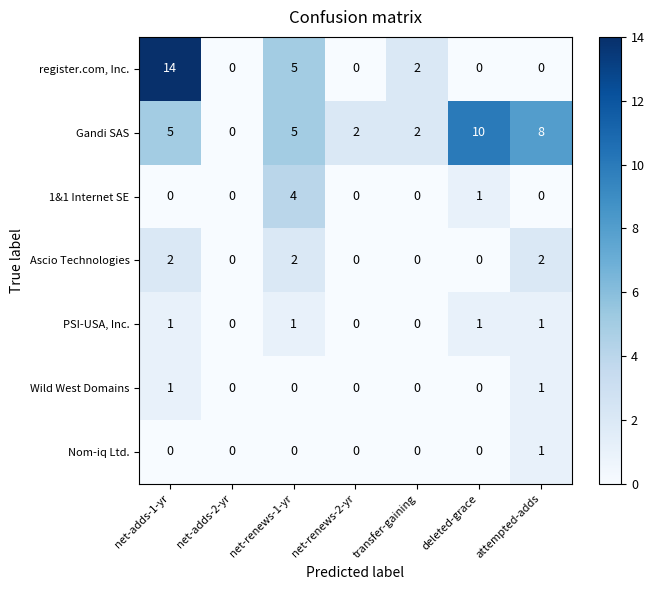

At which category is the sum across all series the highest?

net-adds-1-yr